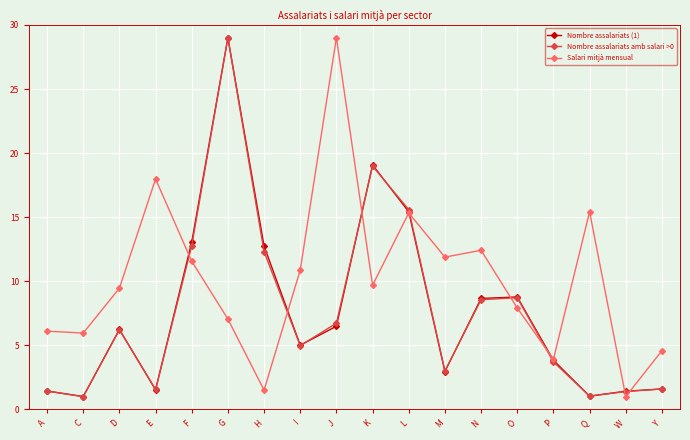

What is the value of the Nombre assalariats (1) point at the 18th from the left?

1.6